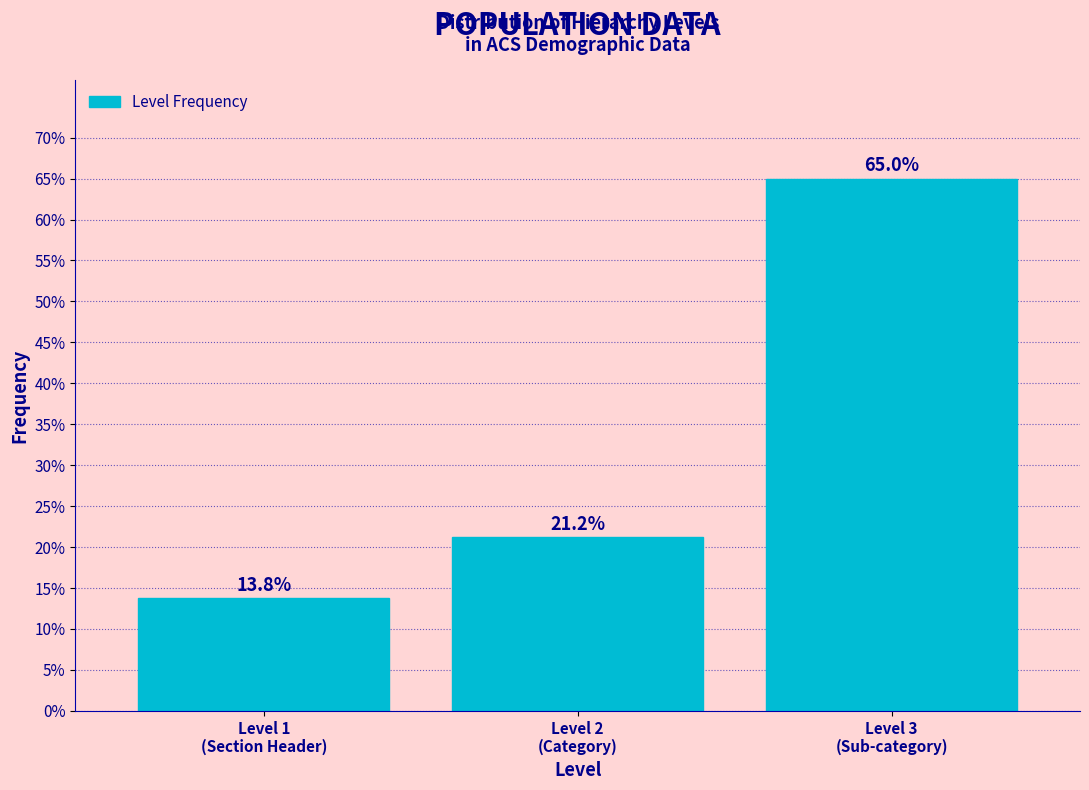

What is the maximum value shown in the chart?

65.0